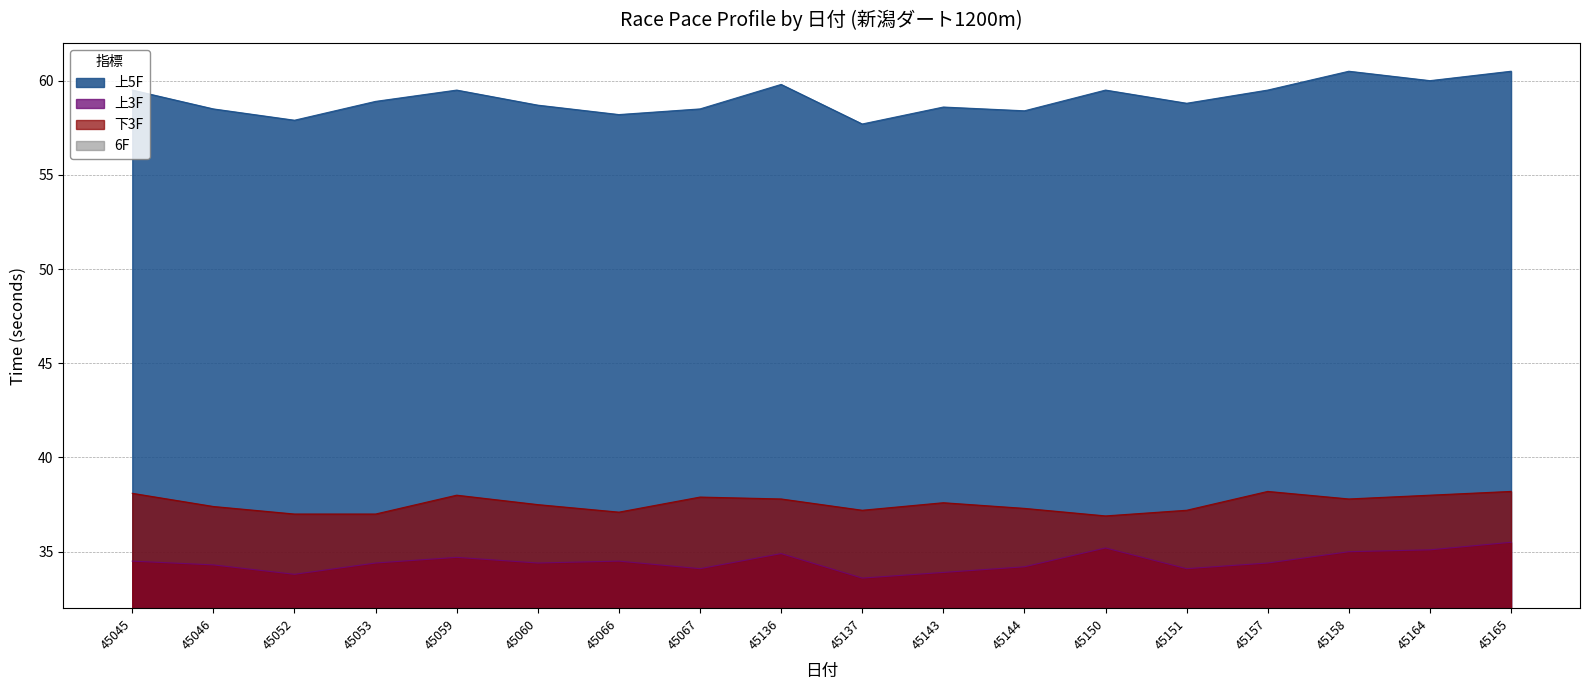

Does the chart display data point markers on the line(s)?

No